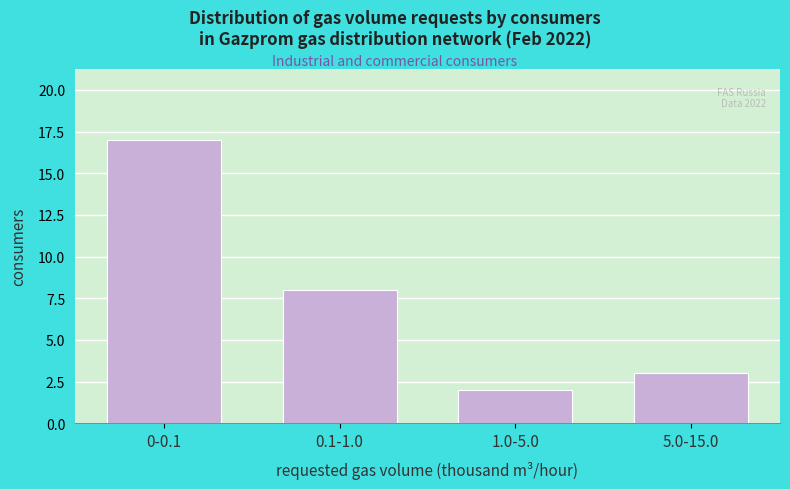

Reading right to left, extract all data points from this chart.

3	2	8	17